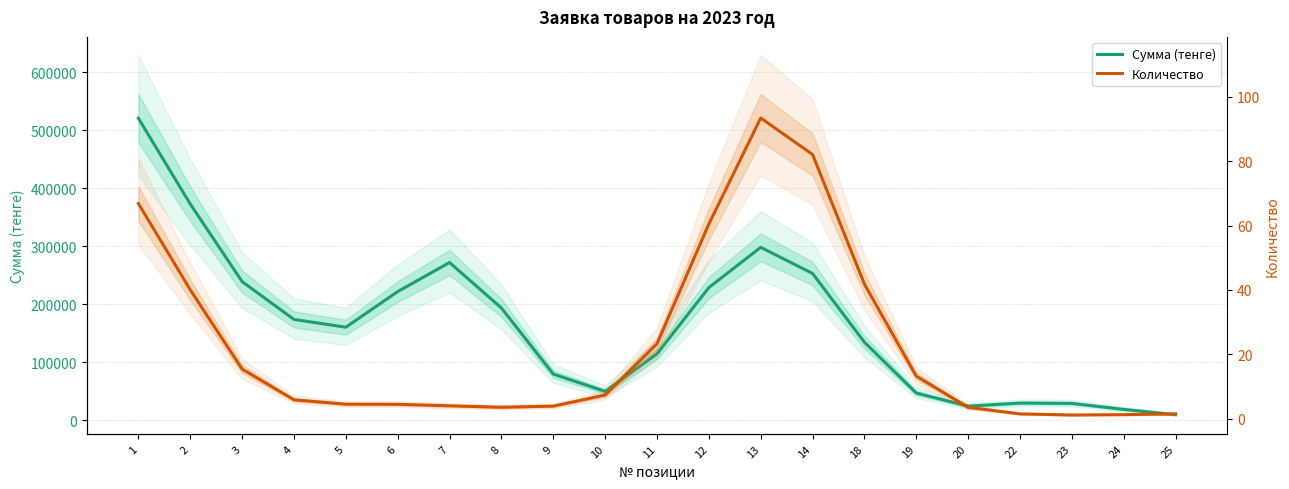

Where is the first local minimum for Сумма (тенге)?

5